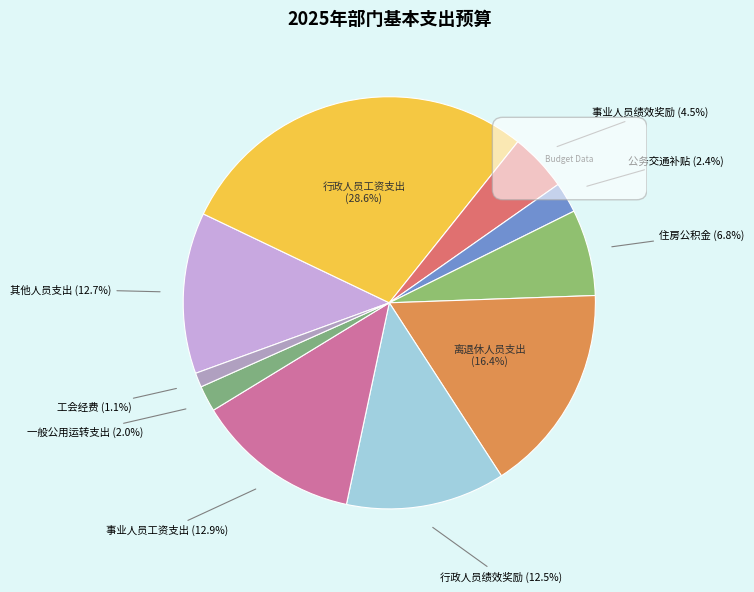

Is the sum of 住房公积金 and 工会经费 greater than half?

No